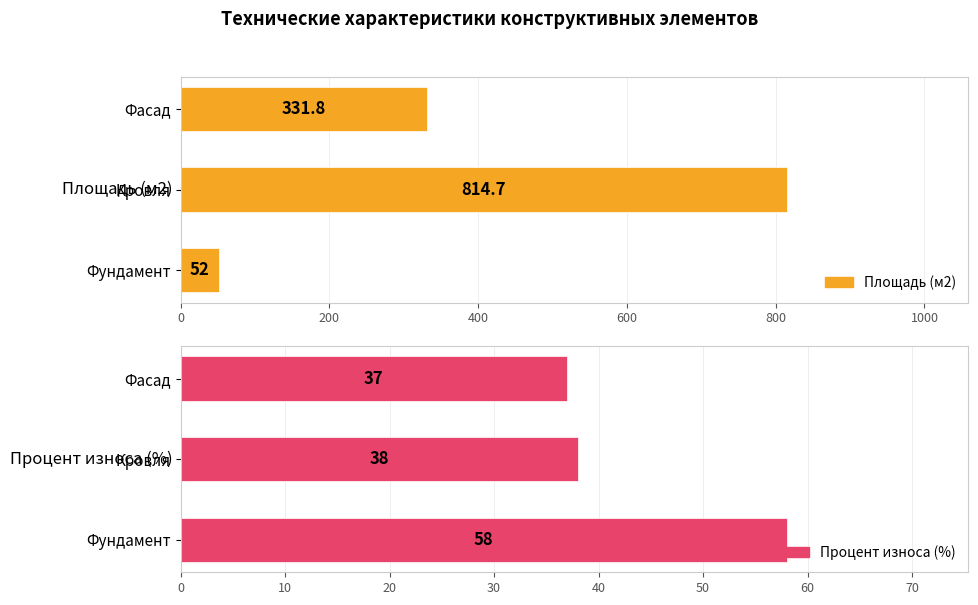

True or false: Процент износа (%) has a value of 54.7 at Кровля.

False